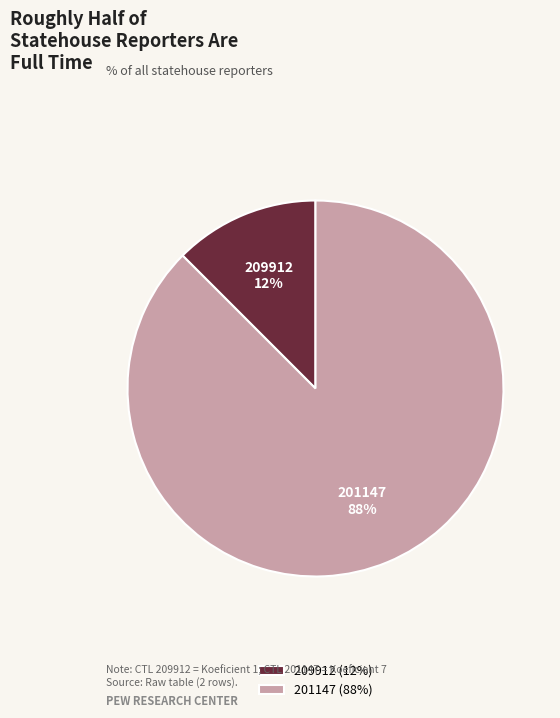

Is the sum of 209912 and 201147 greater than half?

Yes